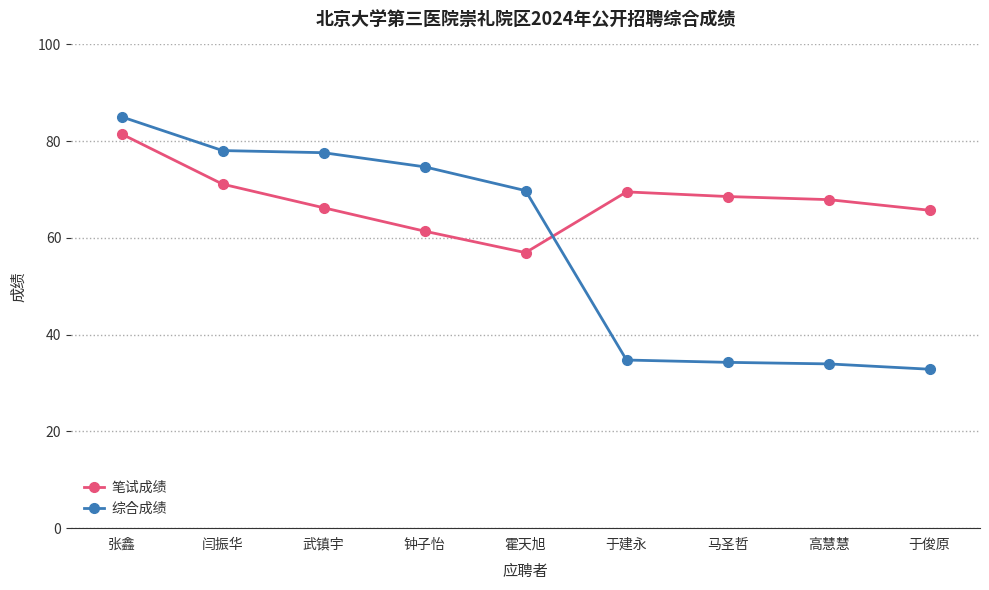

Read the 笔试成绩 value at 于俊原.

65.7